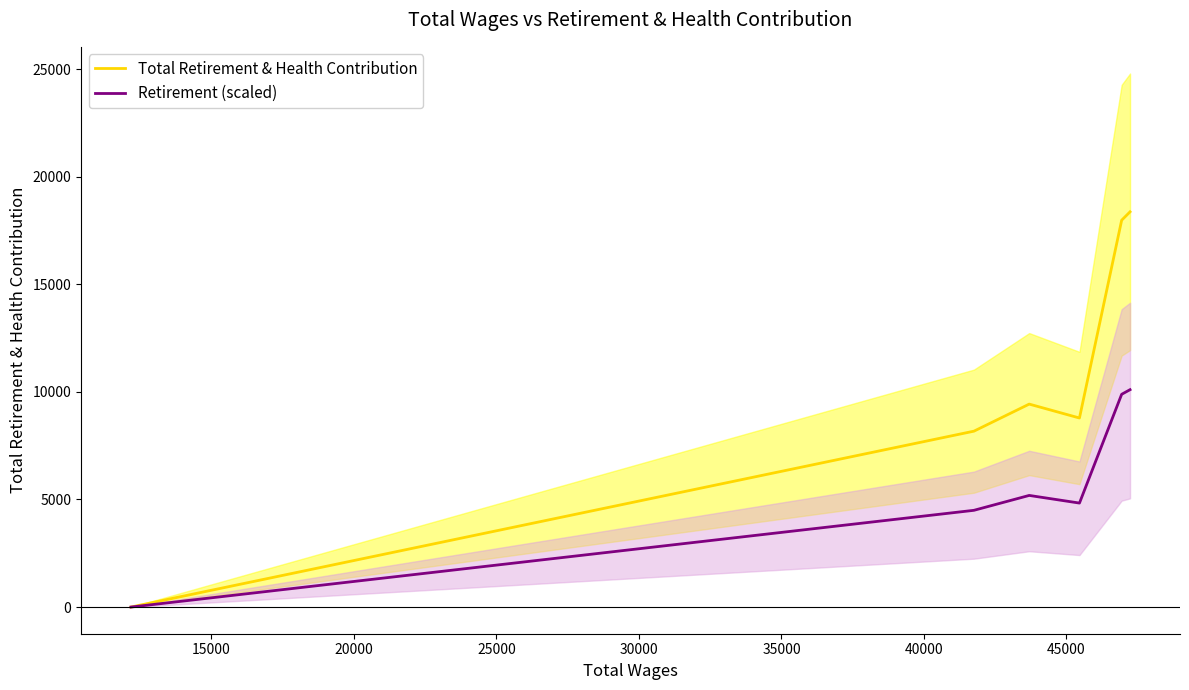

True or false: Retirement (scaled) has more than 1 points higher than both neighbors.

False